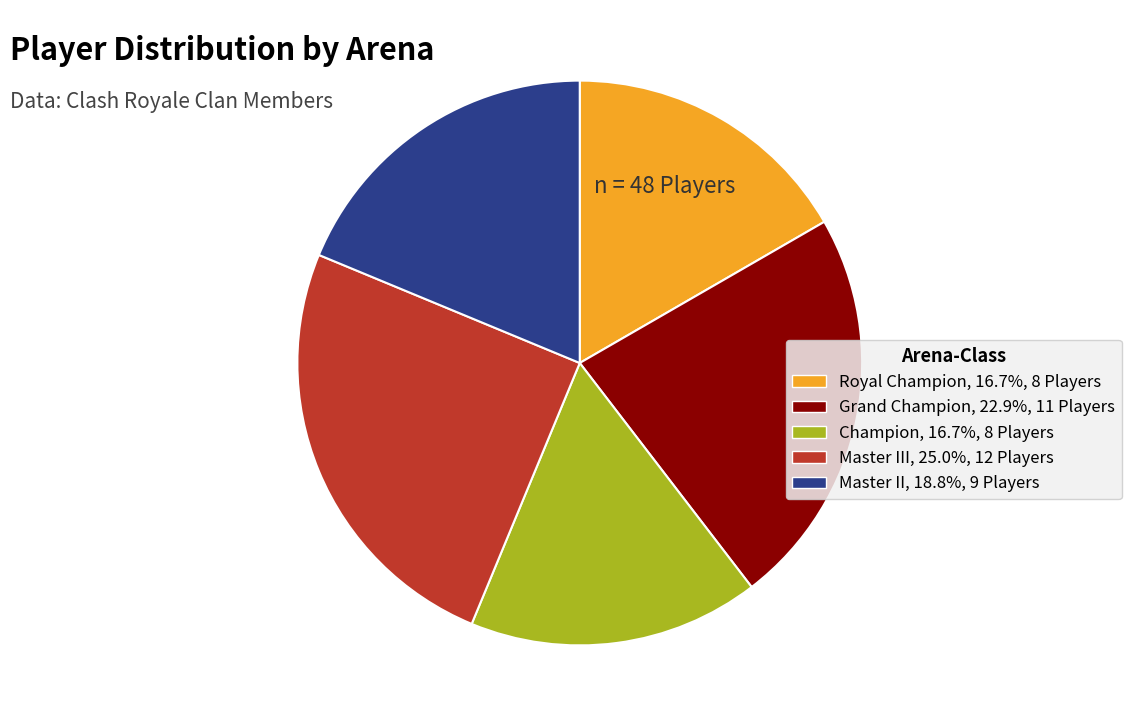

Is there a majority slice in this chart?

No